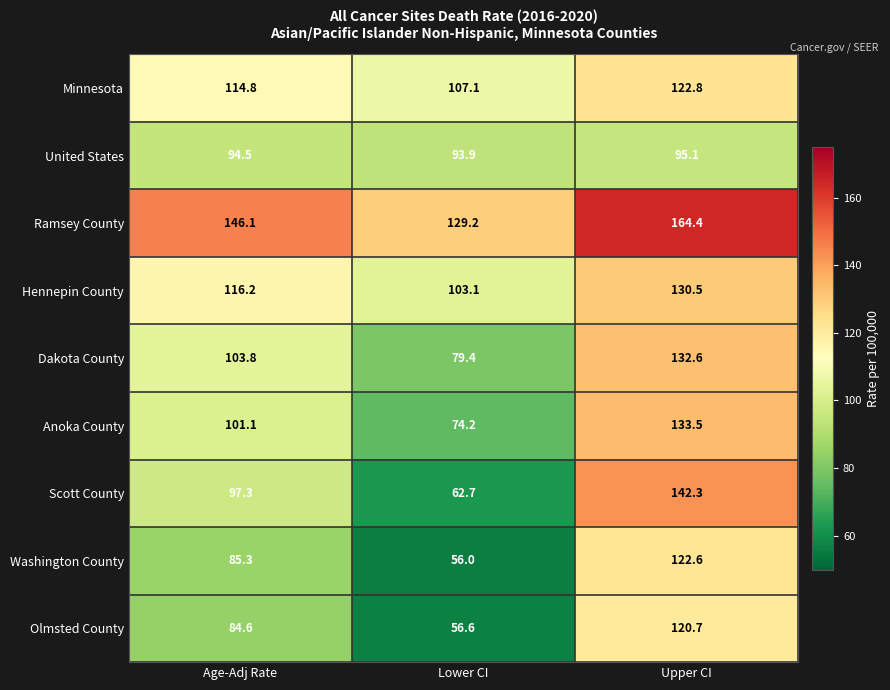

Between Age-Adj Rate and Upper CI, which series saw the biggest shift?

Scott County